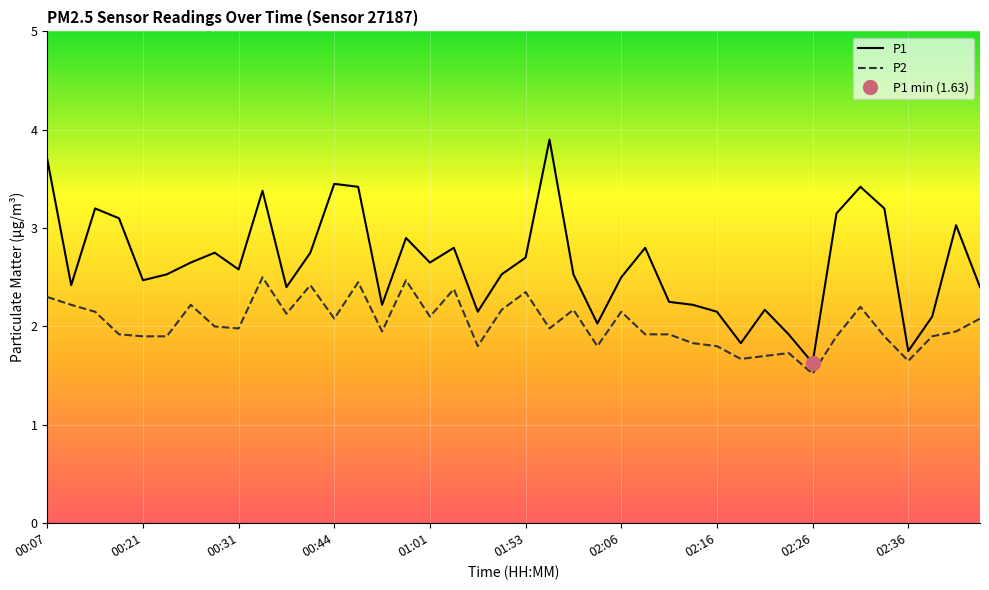

What is the maximum value for P2?

2.5